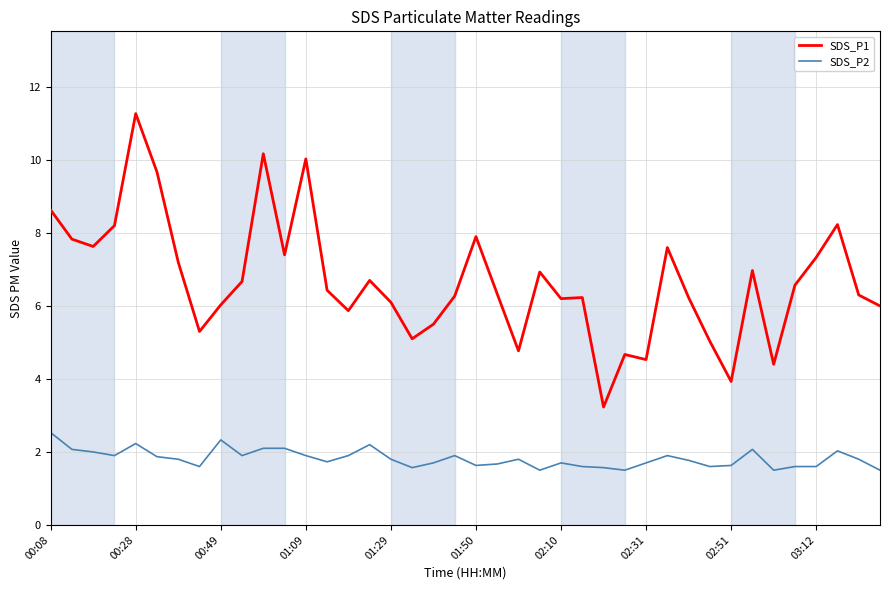

What is the maximum value shown in the chart?

11.3